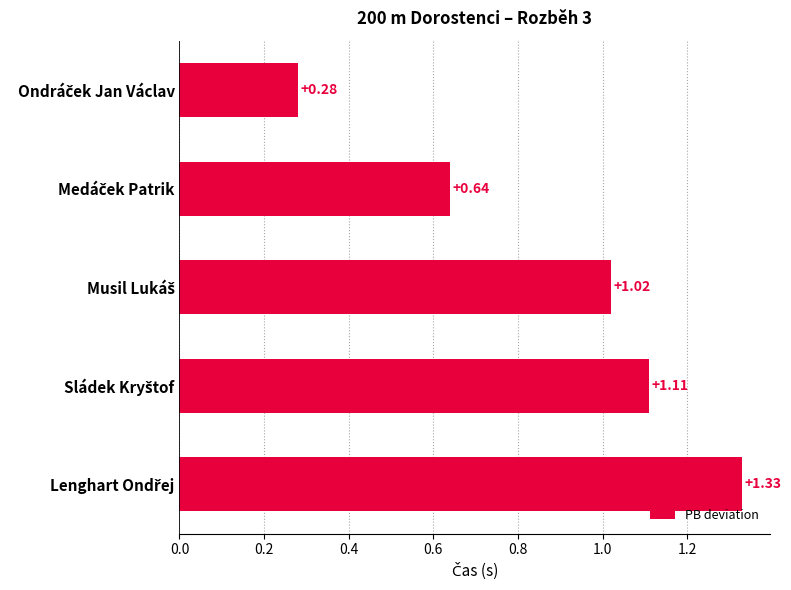

Does the chart contain any negative values?

No